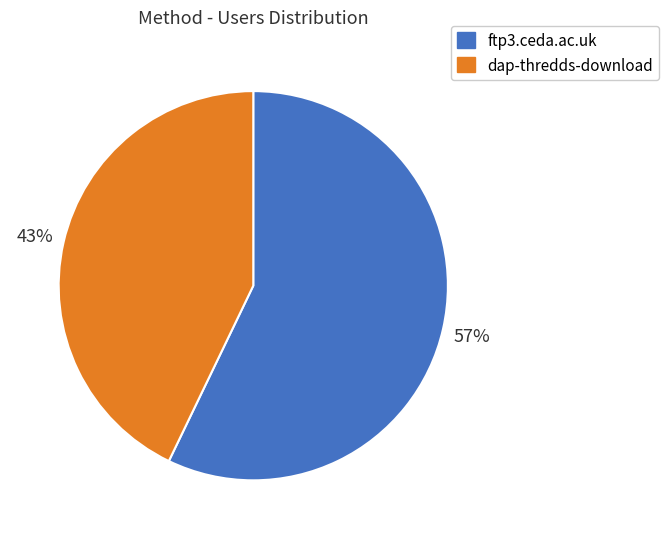

Which has a higher value, dap-thredds-download or ftp3.ceda.ac.uk?

ftp3.ceda.ac.uk